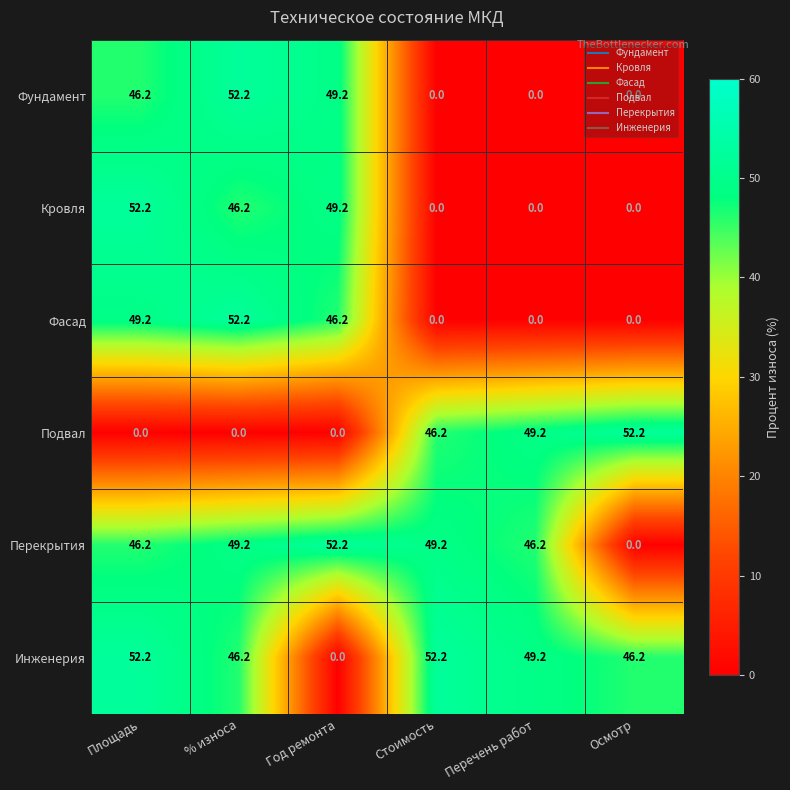

Which category has the highest value in the Фасад series?

% износа